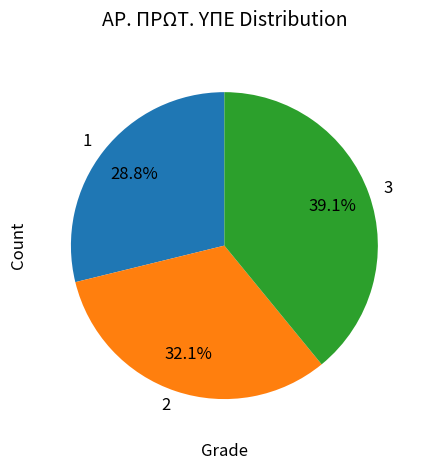

To the nearest percent, what is the combined percentage of 3 and 1?

68%